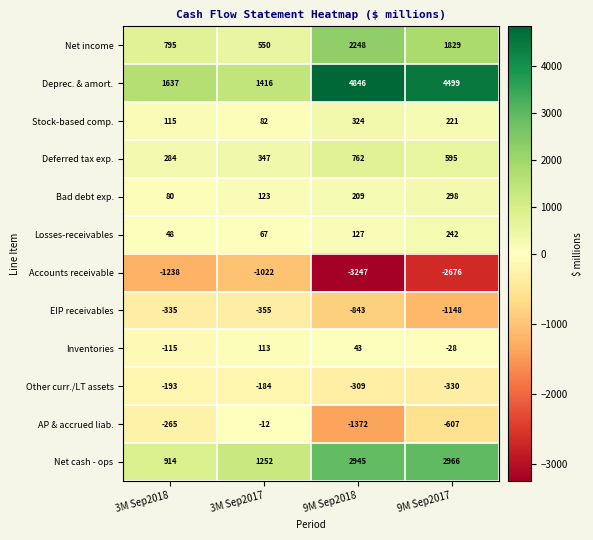

What is the average value of the Net income series?

1356